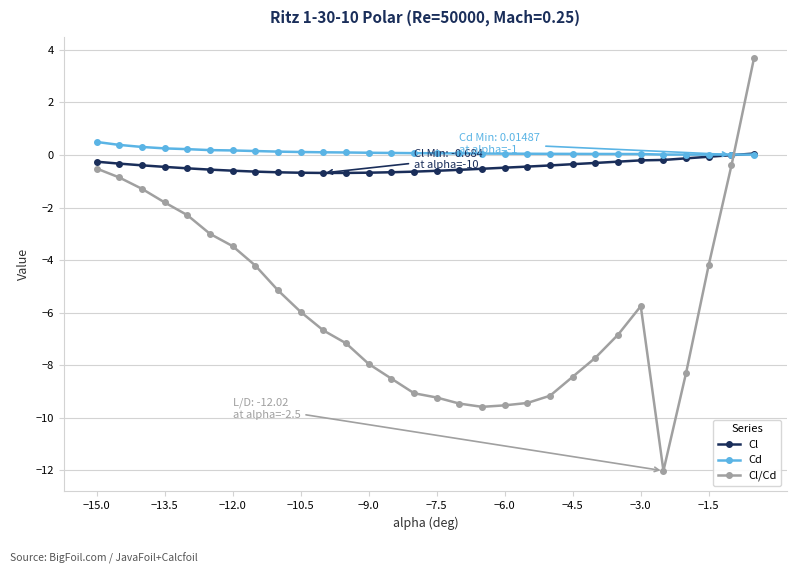

What is the value of the Cd point at the 1st from the left?

0.5